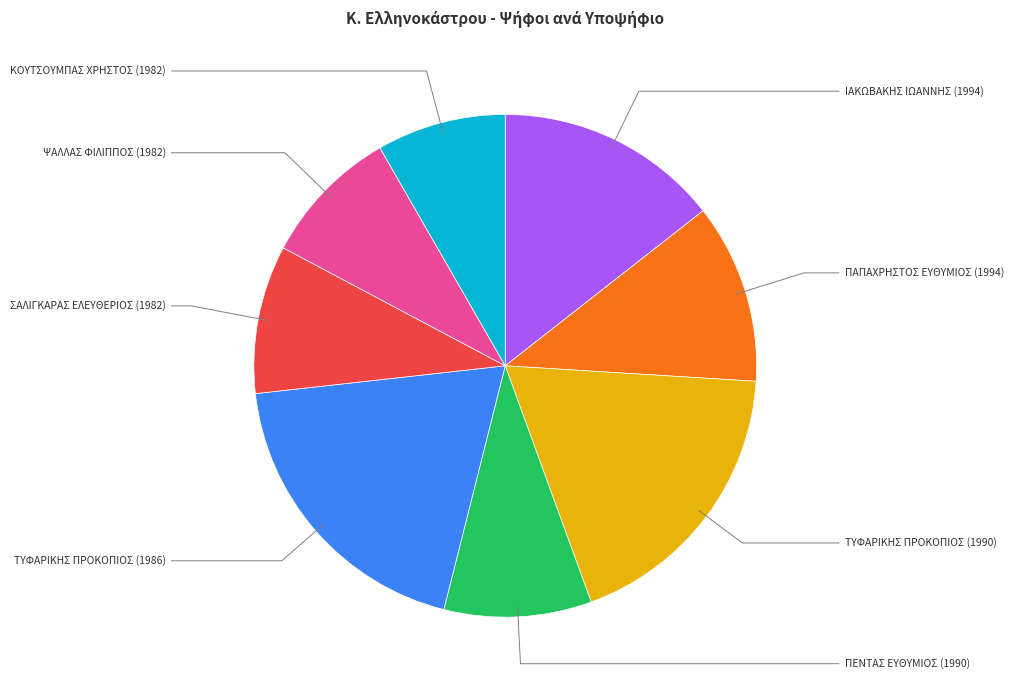

Is there a majority slice in this chart?

No